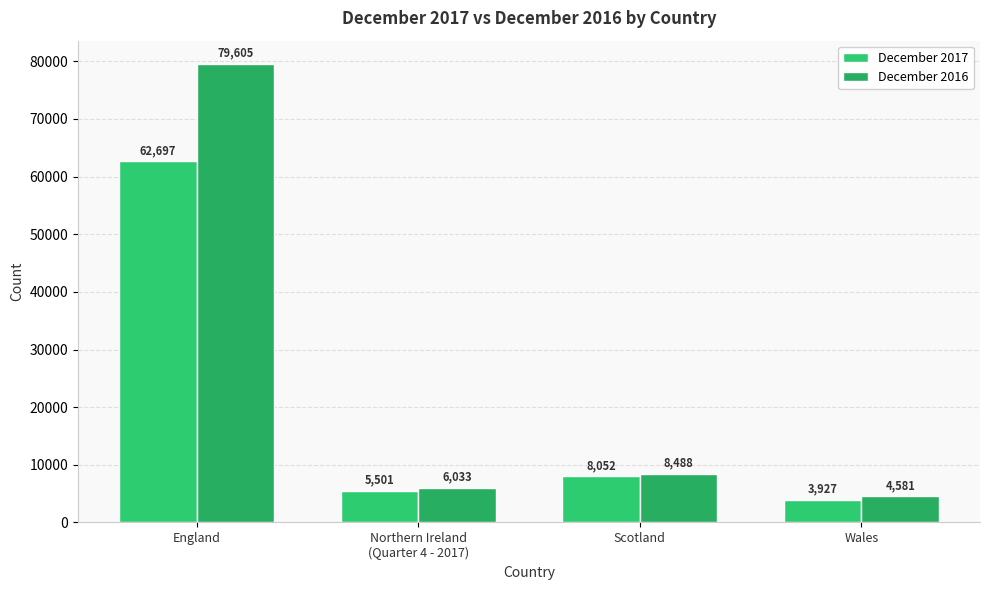

What is the highest value of the December 2016 series?

79605